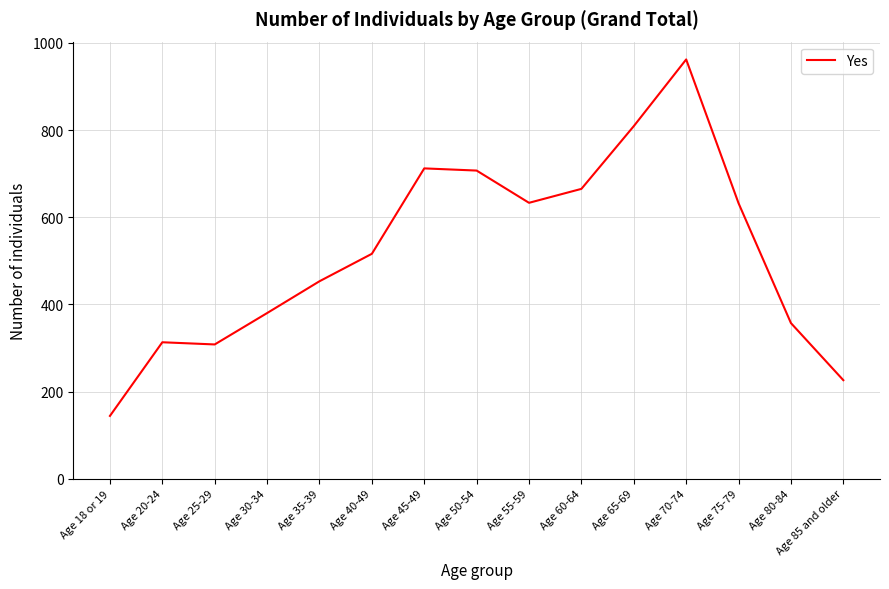

Is it true that the value at Age 85 and older is 393?

False